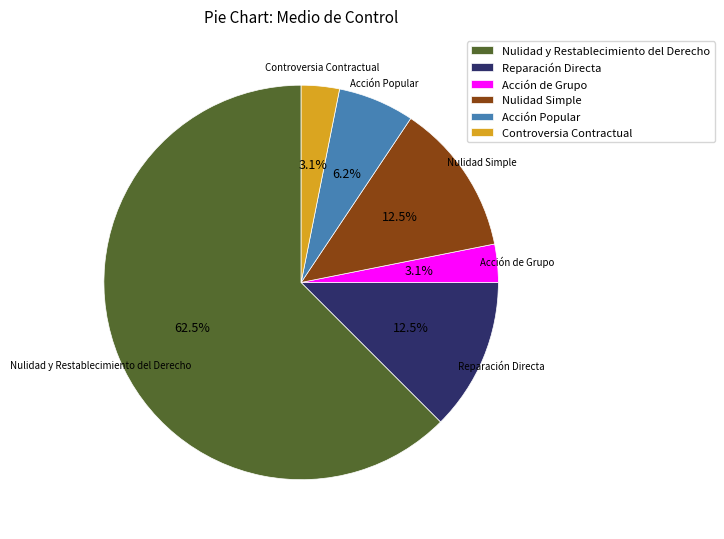

Approximately how many times larger is the value at Acción Popular compared to Reparación Directa?

0.5